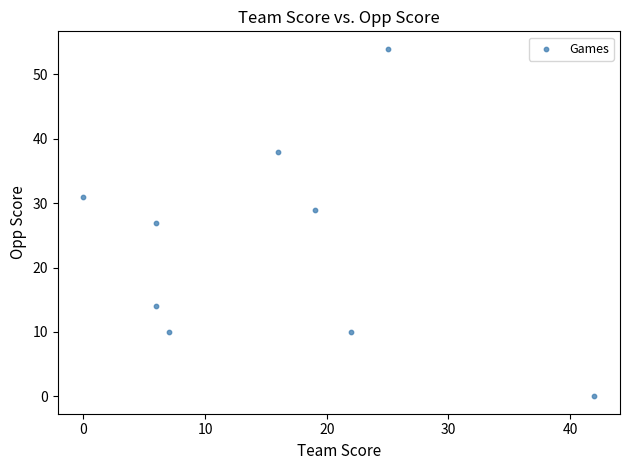

What is the average Y value?

24